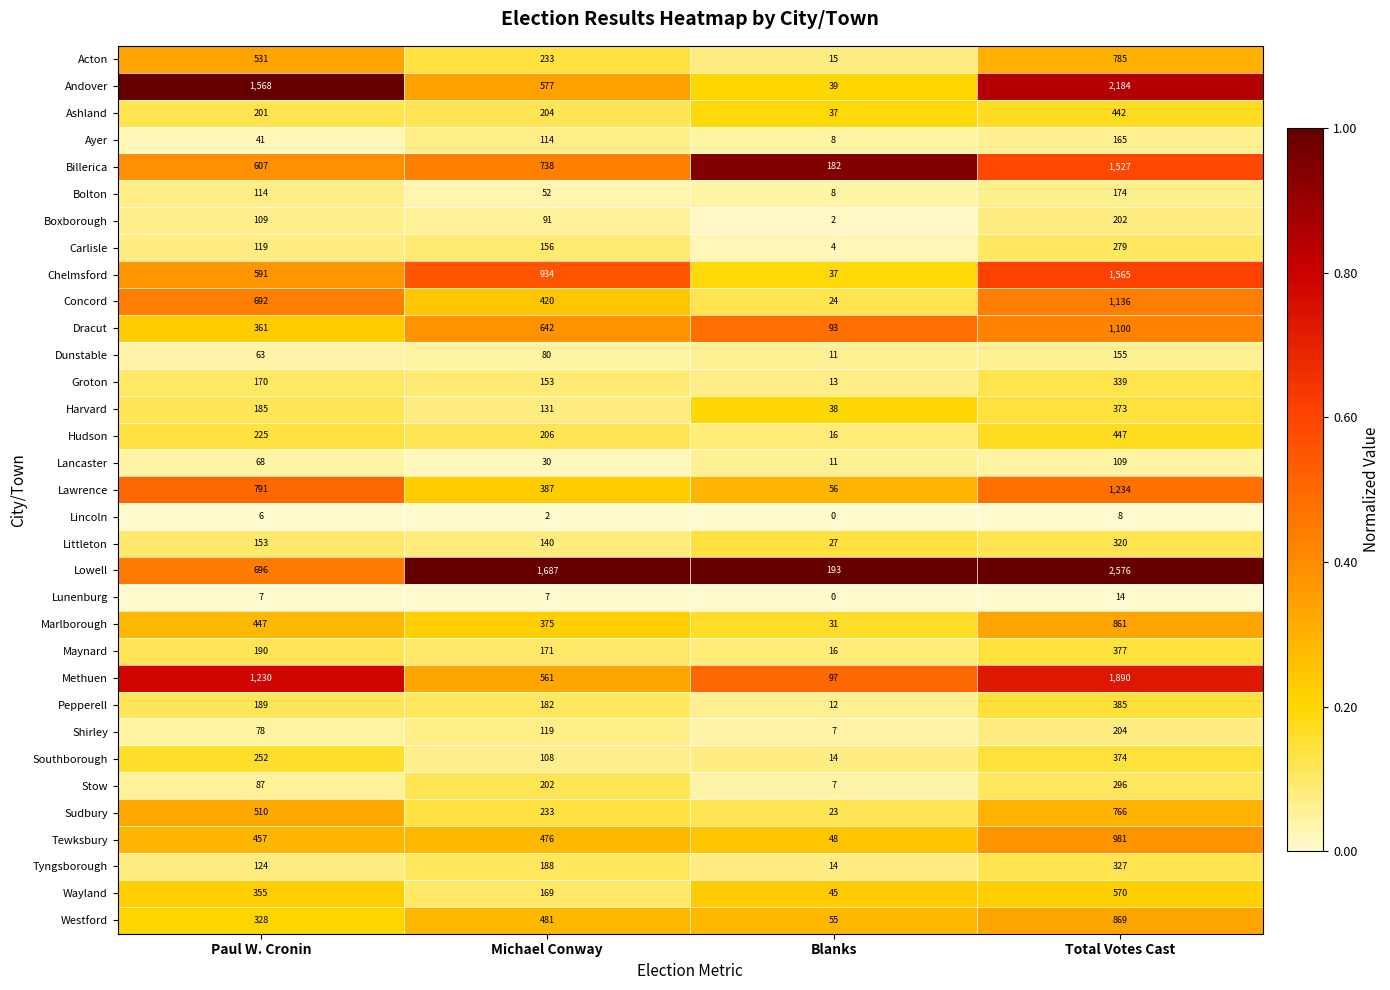

True or false: Littleton has a value of 153 at Paul W. Cronin.

True